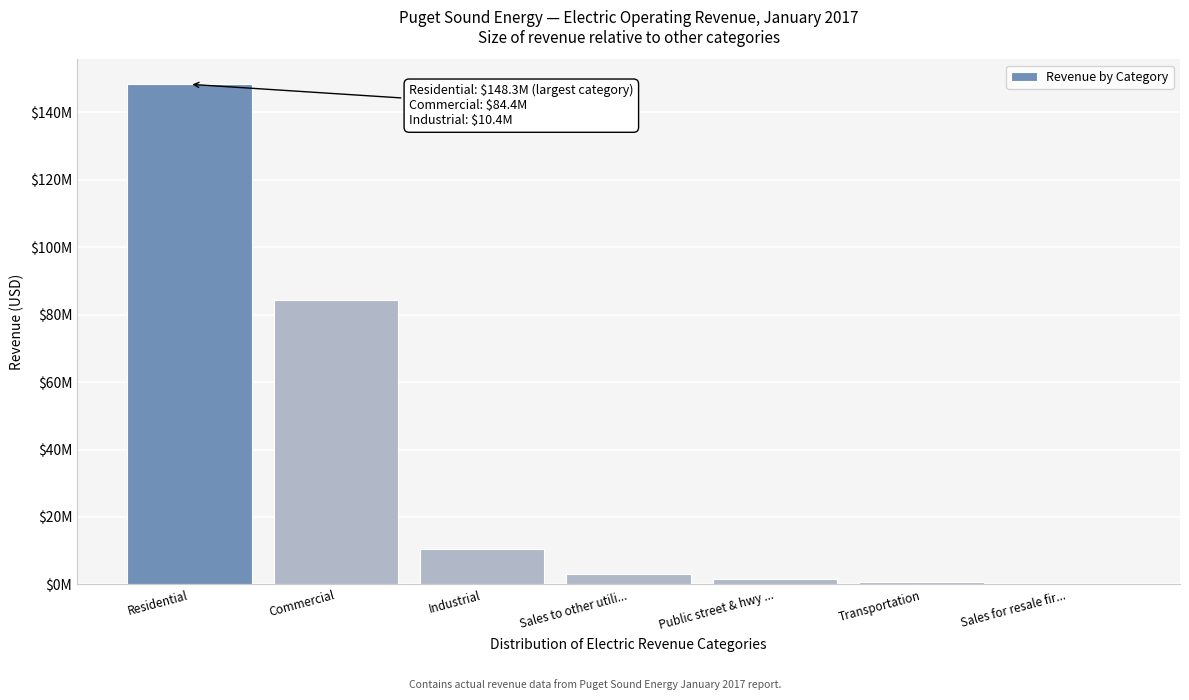

Are the bars horizontal?

No